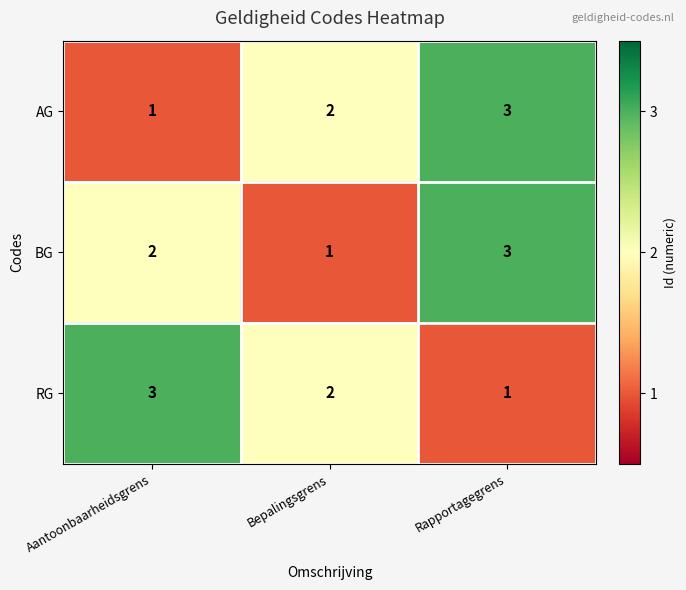

Which category has the highest value in the AG series?

Rapportagegrens